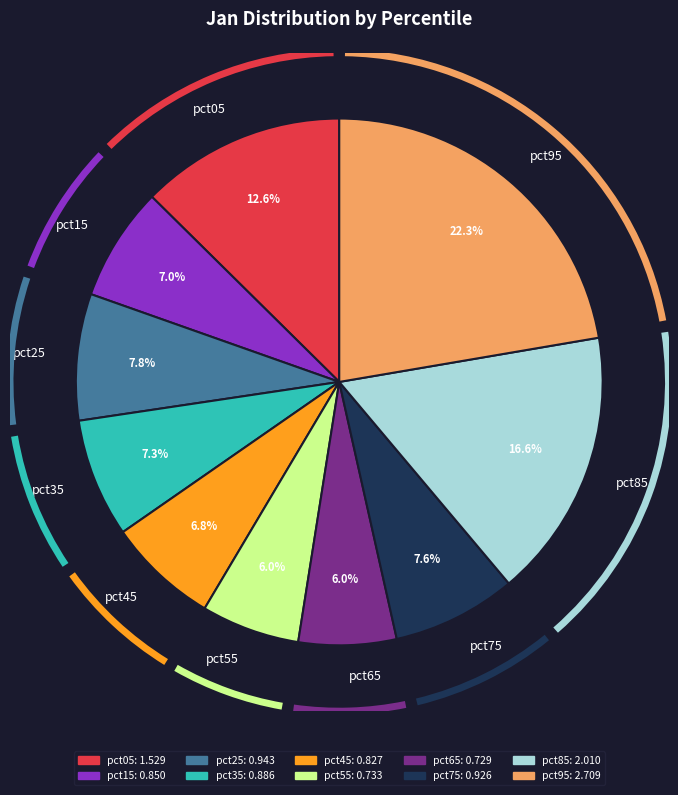

True or false: pct75 accounts for 1% of the total.

False